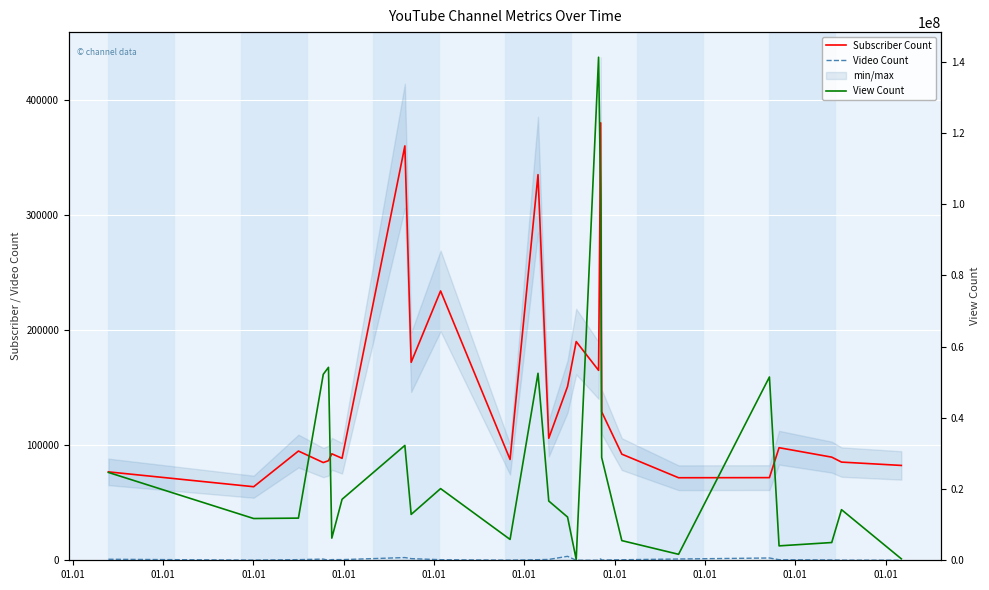

List the series in order of their peak value, lowest first.

Video Count, Subscriber Count, View Count